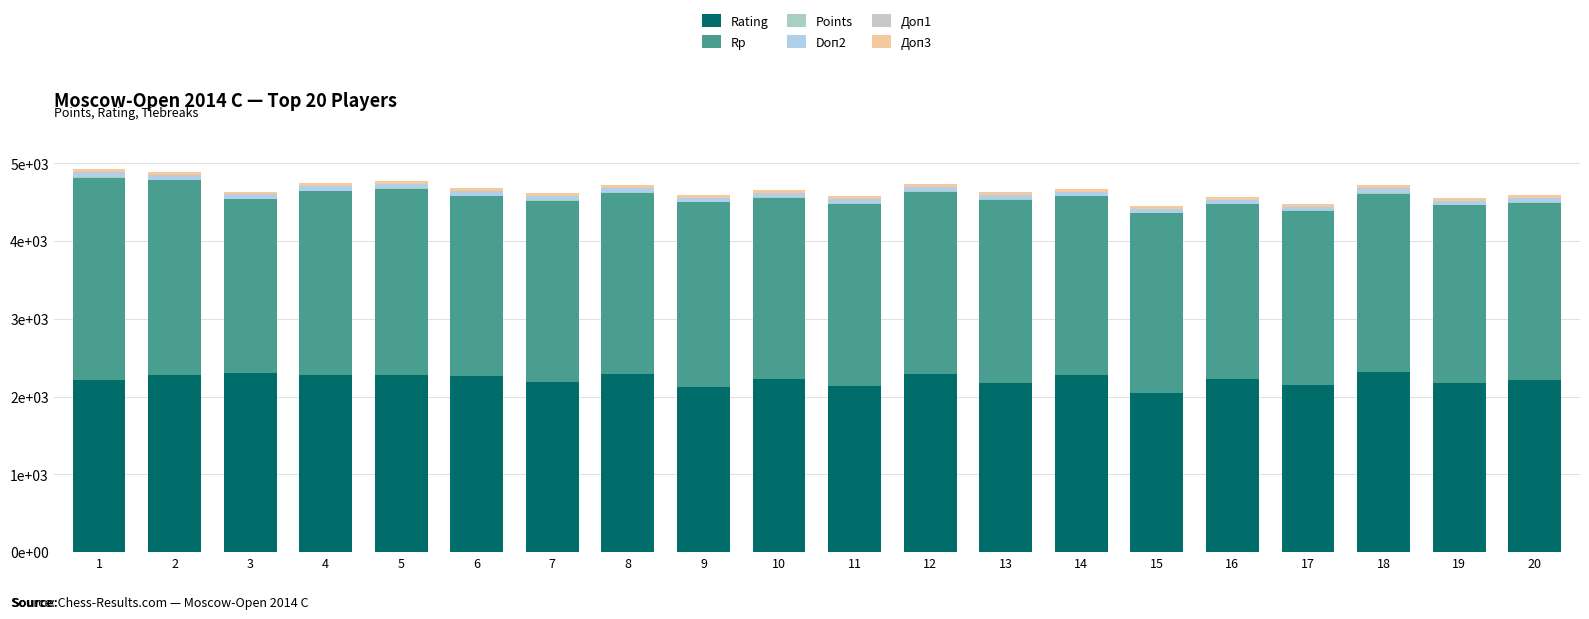

What is the sum of all Доп3 values?

736.5